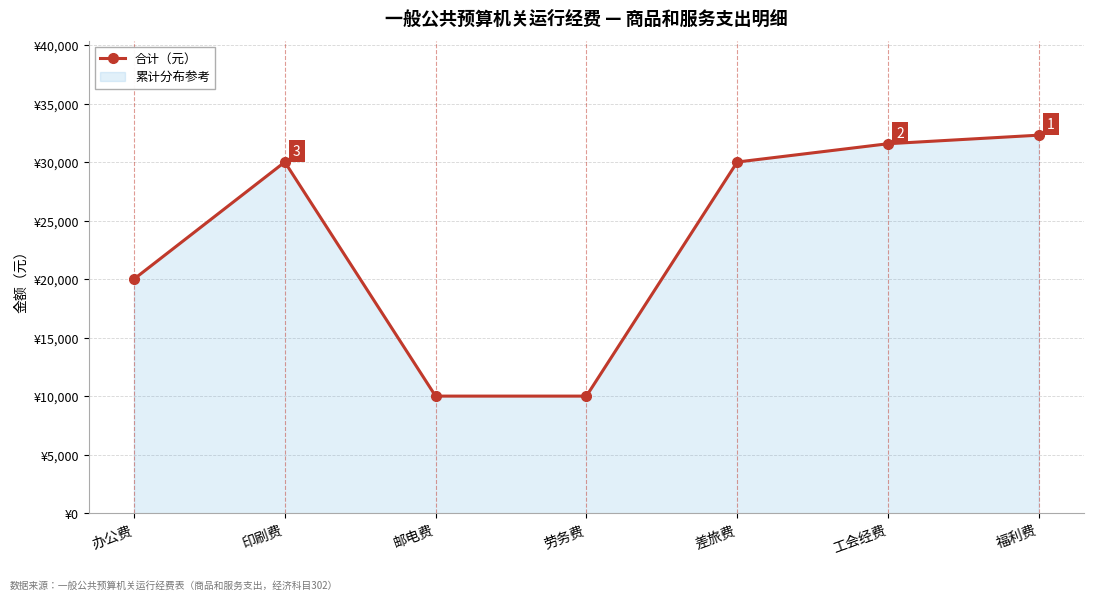

How many lines are shown in the chart?

1